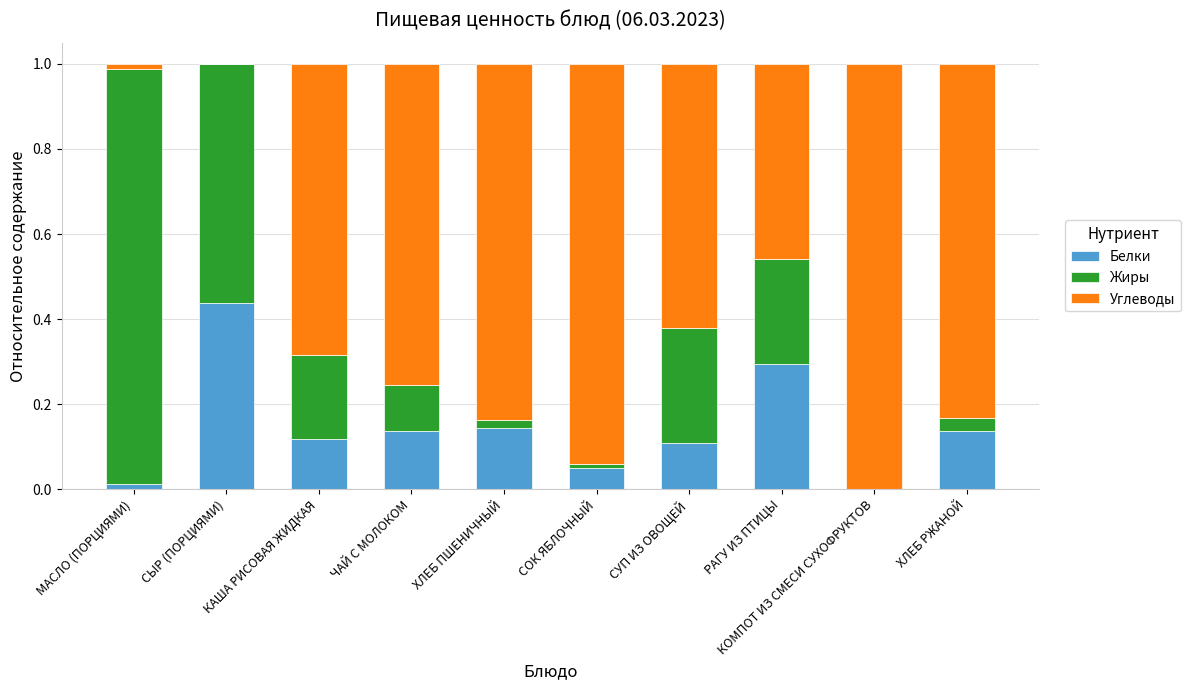

What is the sum of all Белки values?

1.4